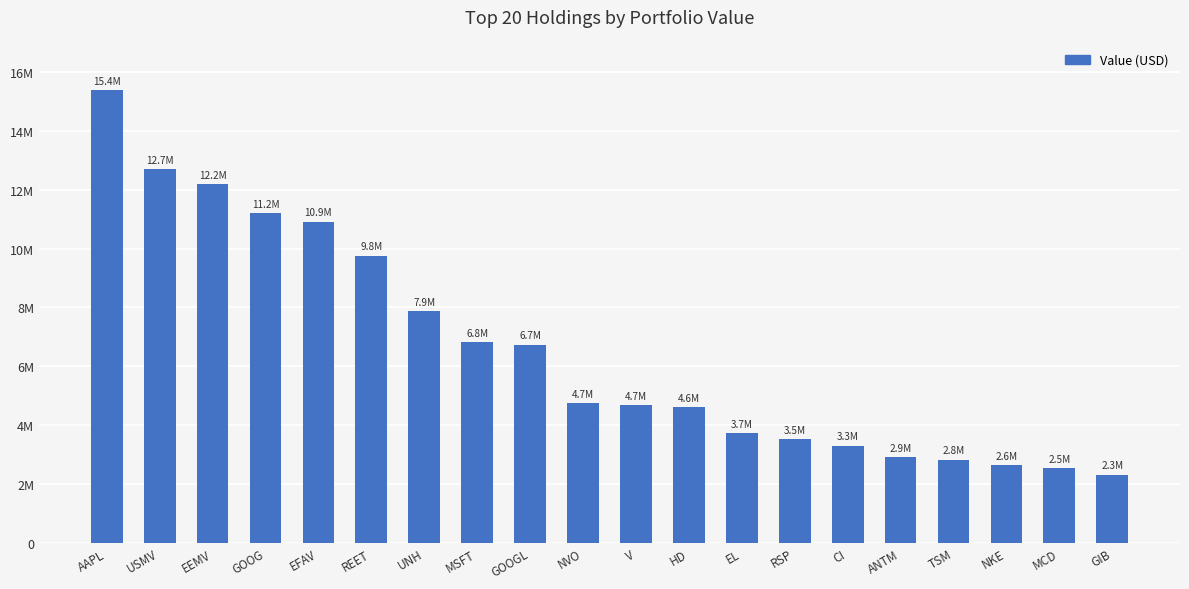

The value at EL is 3729000. True or false?

True